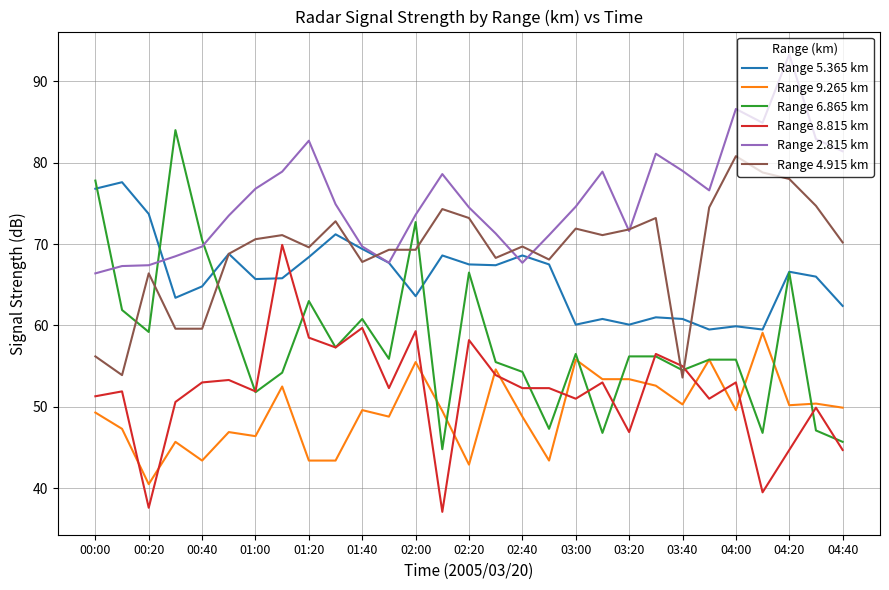

What is the difference between the maximum and second lowest values in the Range 6.865 km series?

38.3